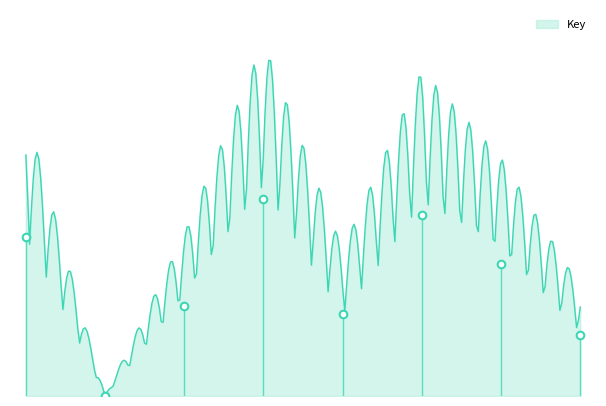

What is the change in value from 5 to 6?

+0.5